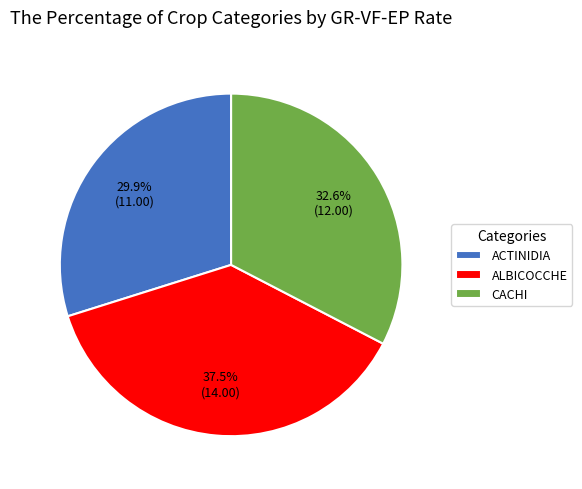

Rank the categories by value from lowest to highest.

ACTINIDIA, CACHI, ALBICOCCHE